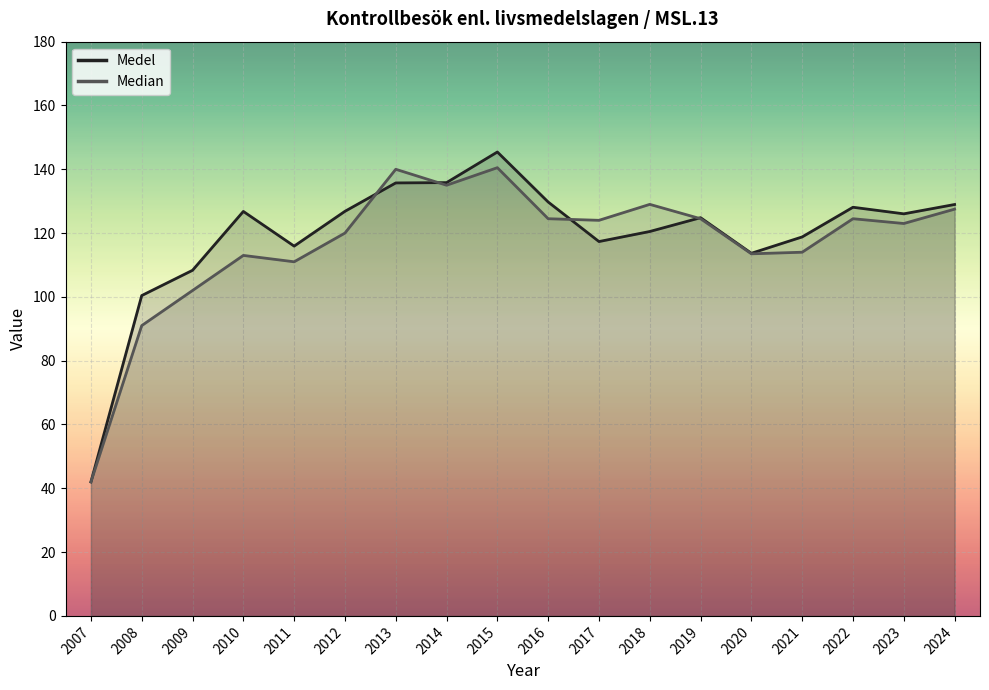

Does the chart display data point markers on the line(s)?

No